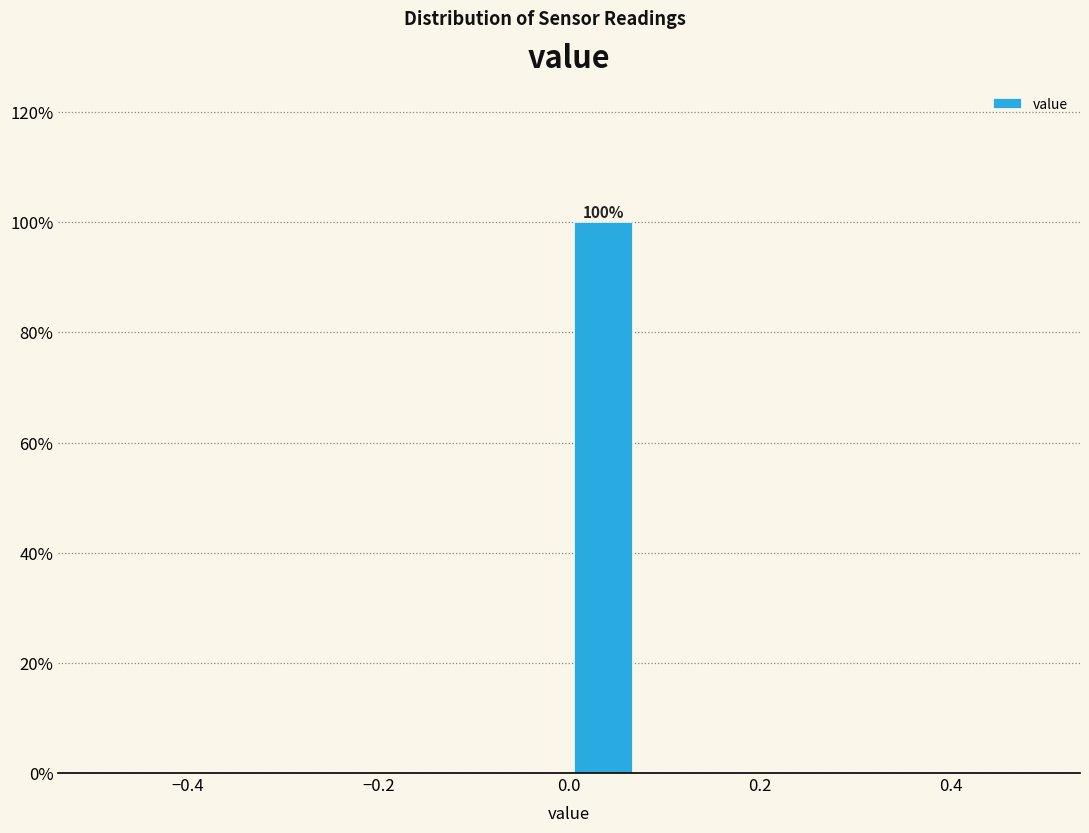

Read against the x-axis, roughly where is the centre of the tallest bar?

0.04